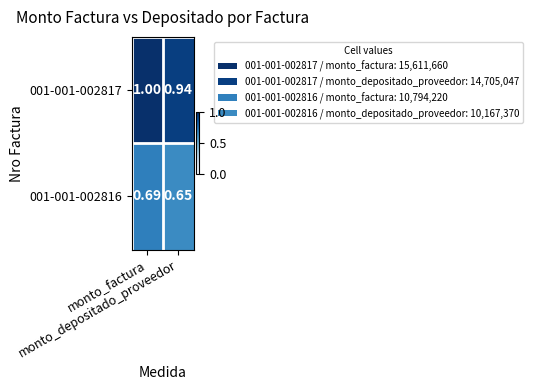

Rank the series by their maximum value, from lowest to highest.

001-001-002816, 001-001-002817